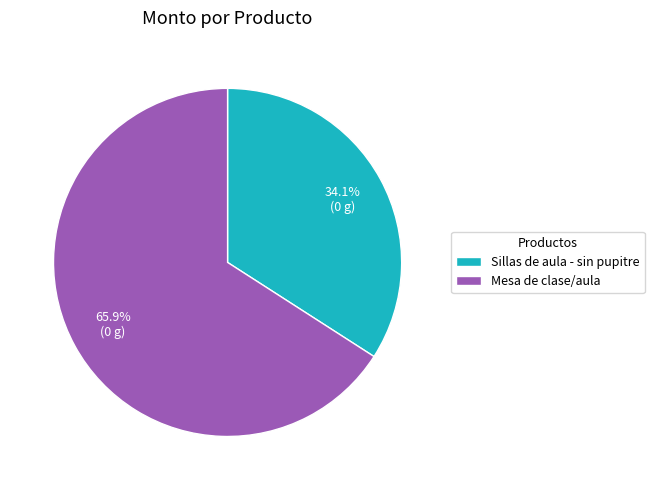

How many segments does this pie chart have?

2